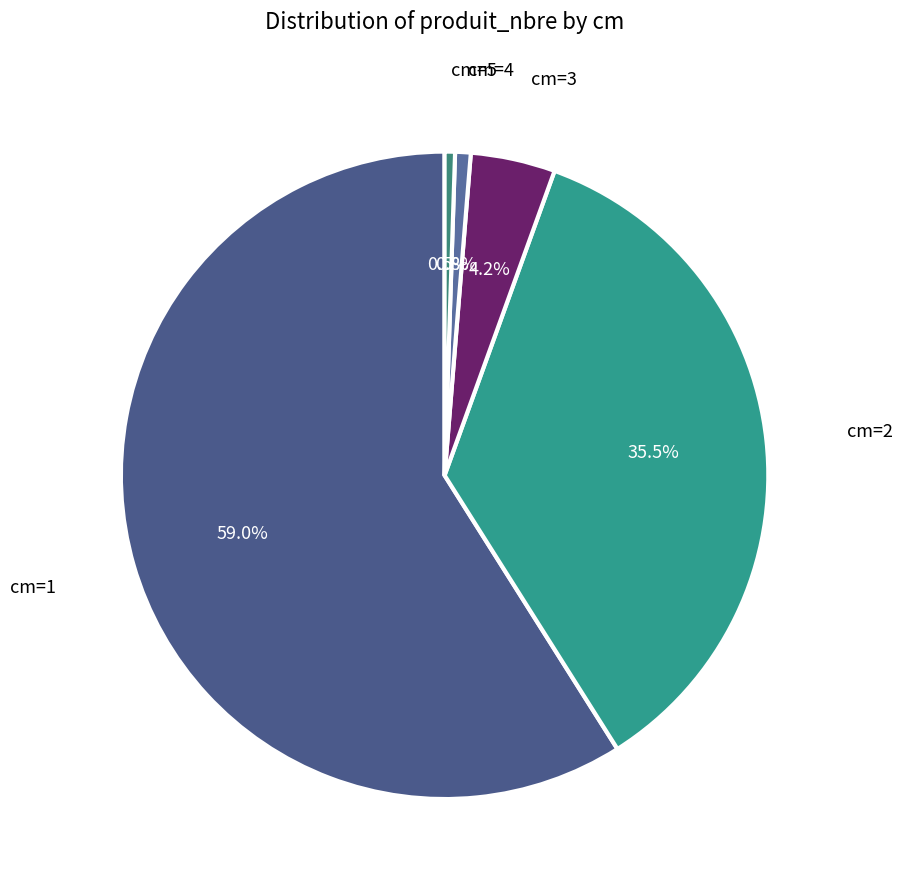

How many slices are in this pie chart?

5